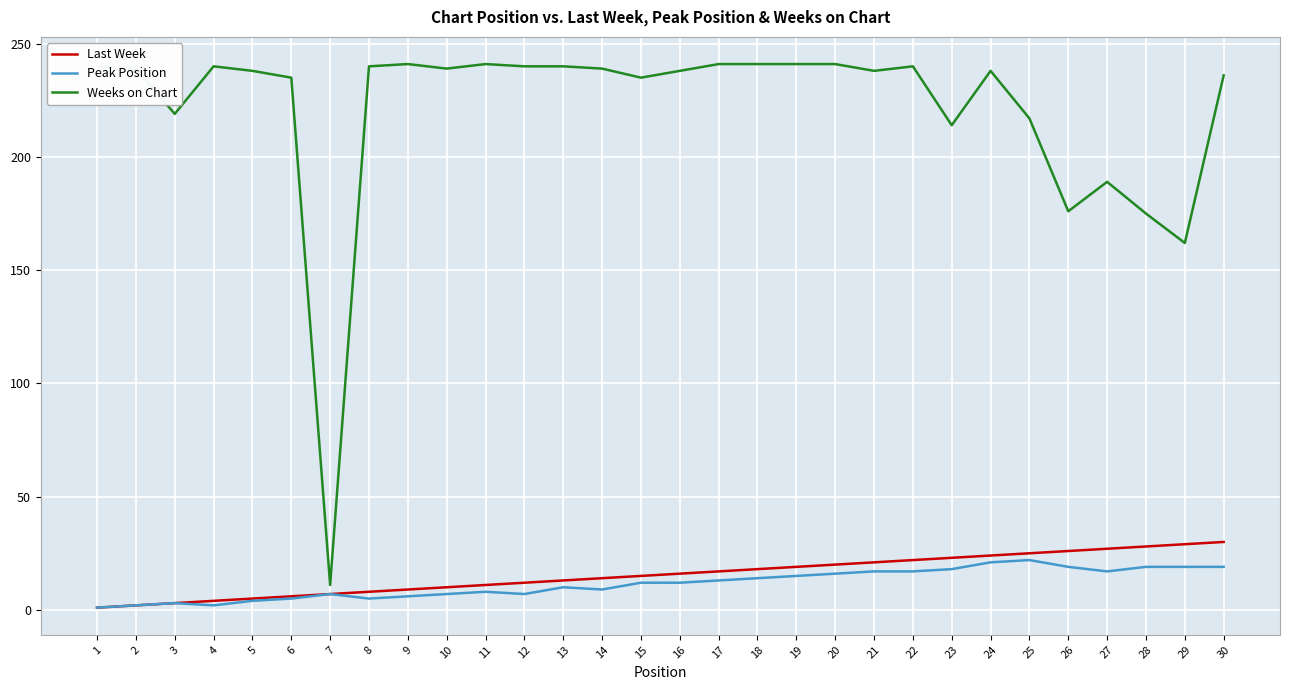

True or false: Weeks on Chart and Peak Position cross at least once.

False